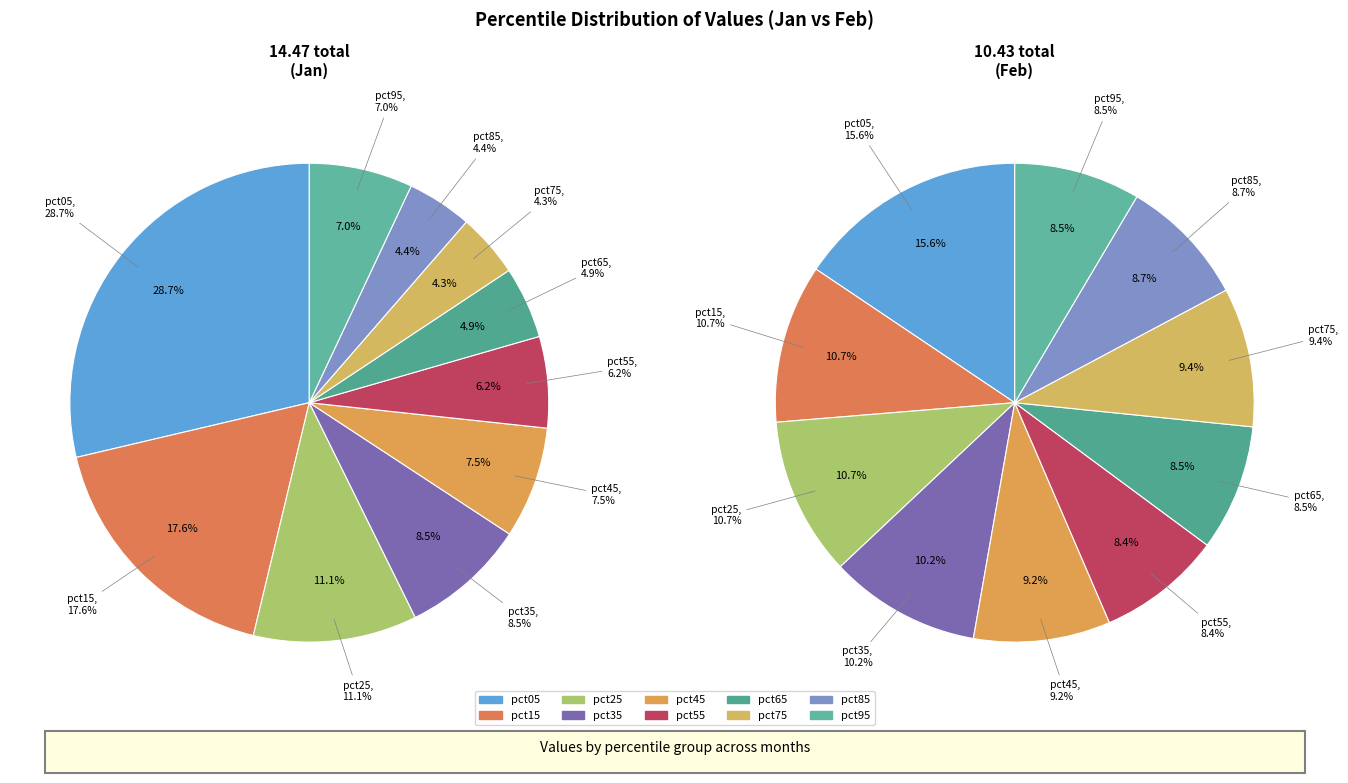

To the nearest percent, what is the average slice percentage?

10%